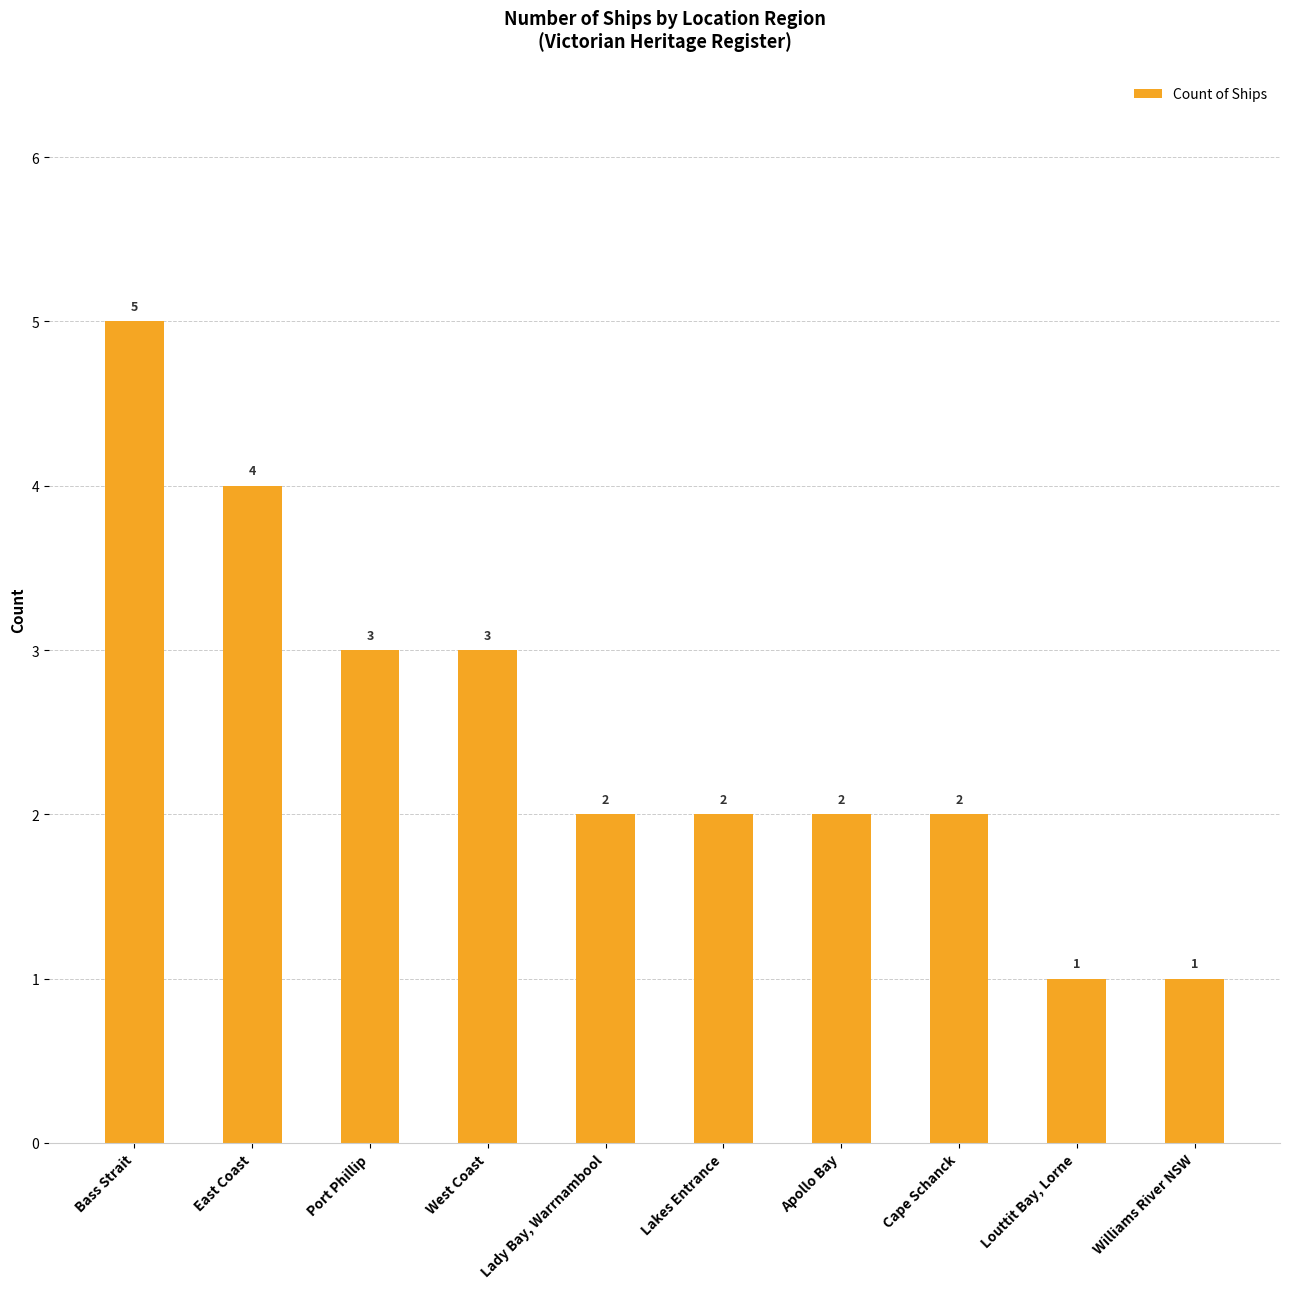

What is the sum of all values?

25